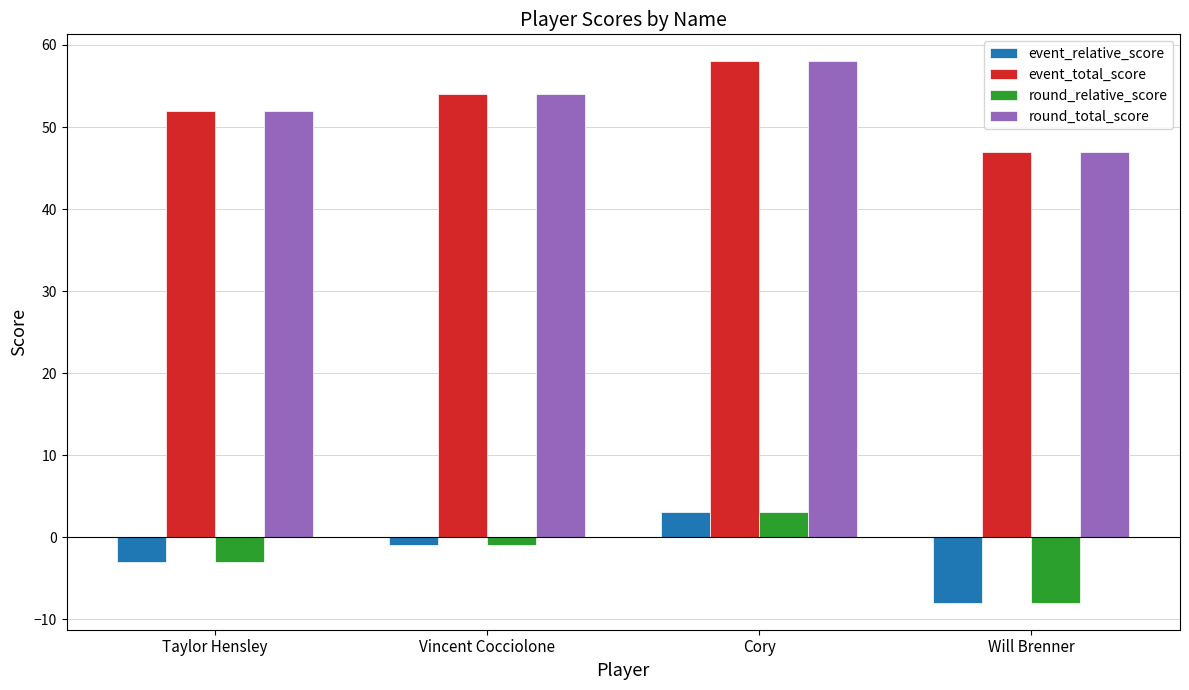

What is the difference between the event_total_score values at Cory and Vincent Cocciolone?

4